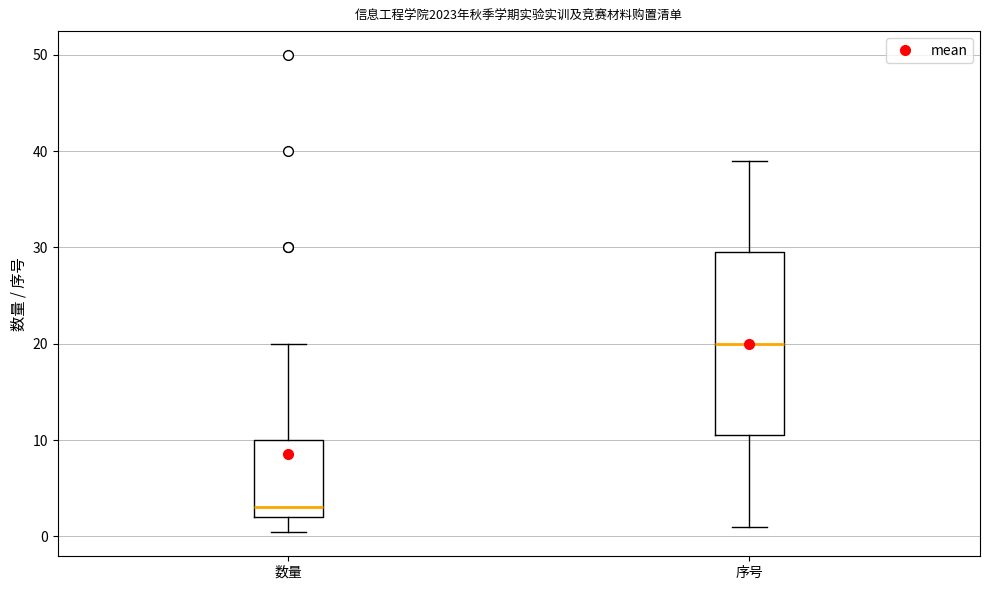

Comparing the boxes themselves (not the whiskers), which one is the tallest?

序号